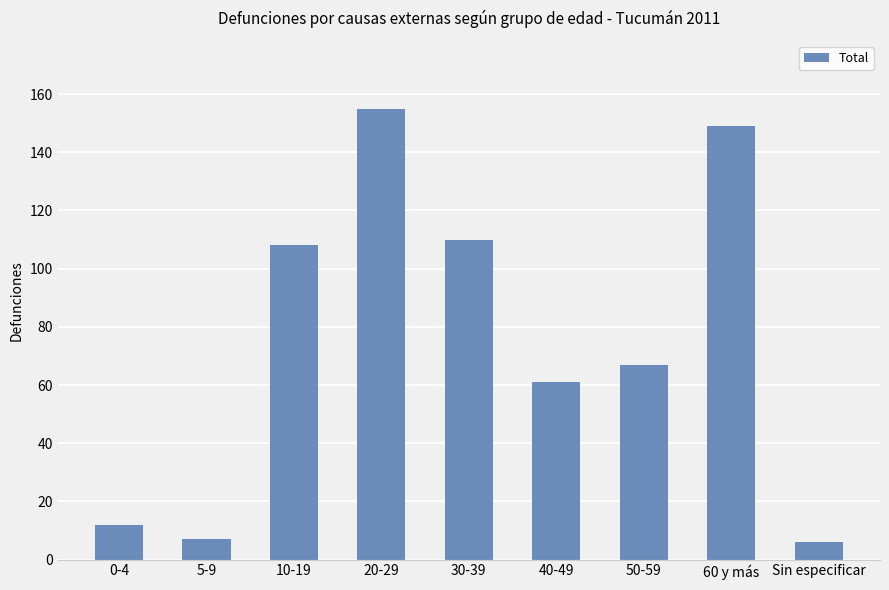

How many bars are there in total?

9